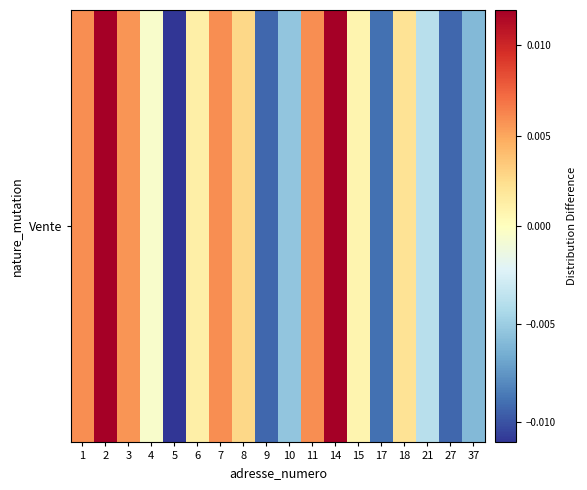

Where is the data nearest to the value 0?

4